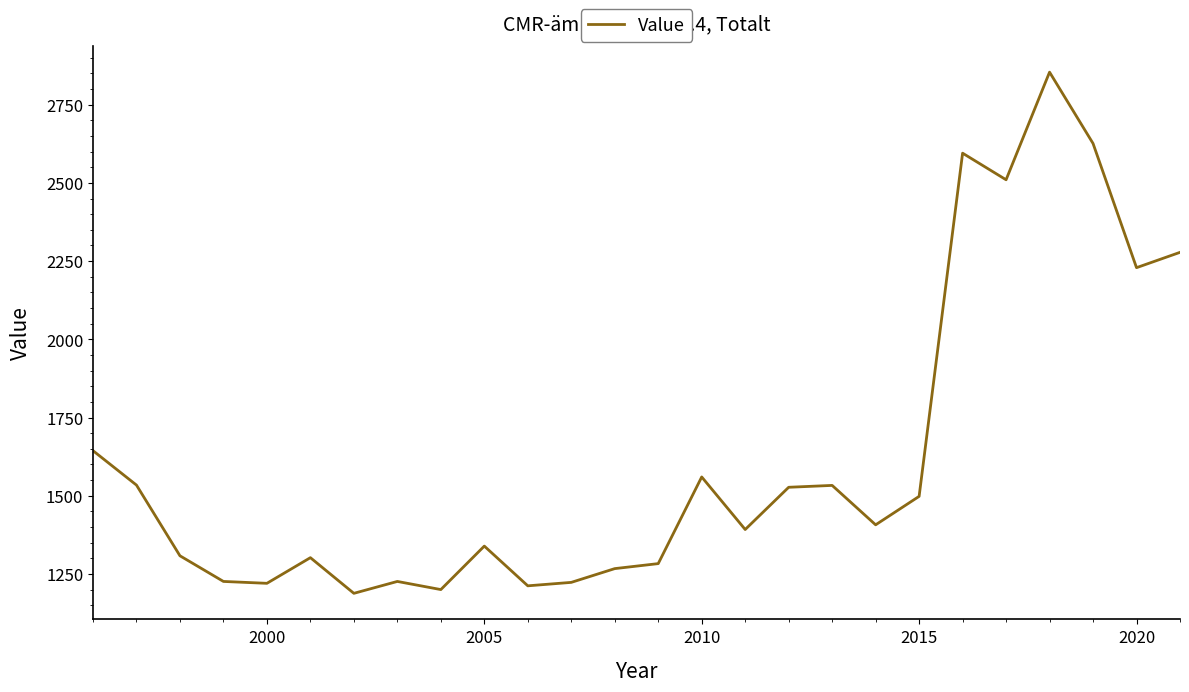

What is the maximum value shown in the chart?

2854